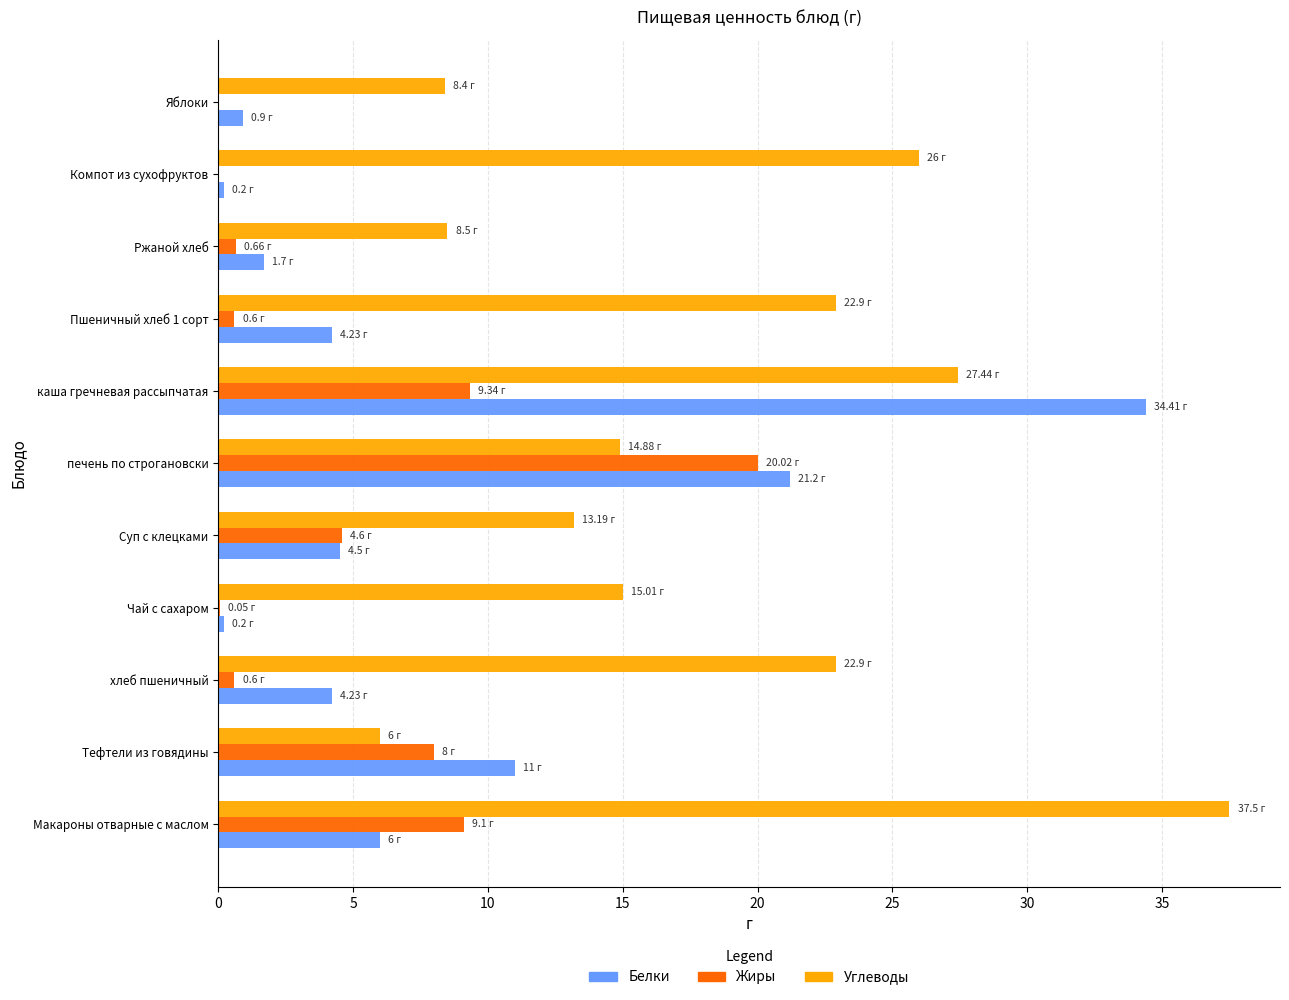

Count the number of data series in this chart.

3